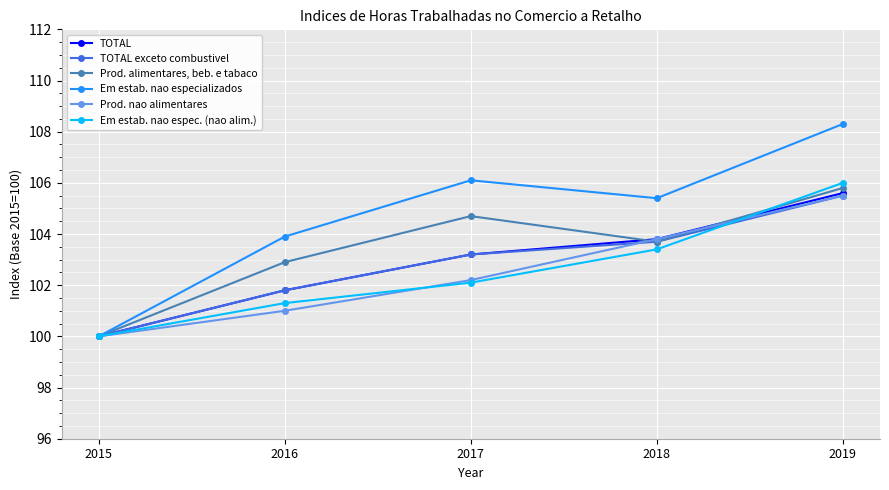

What is the total value across all series at 2019?

636.7